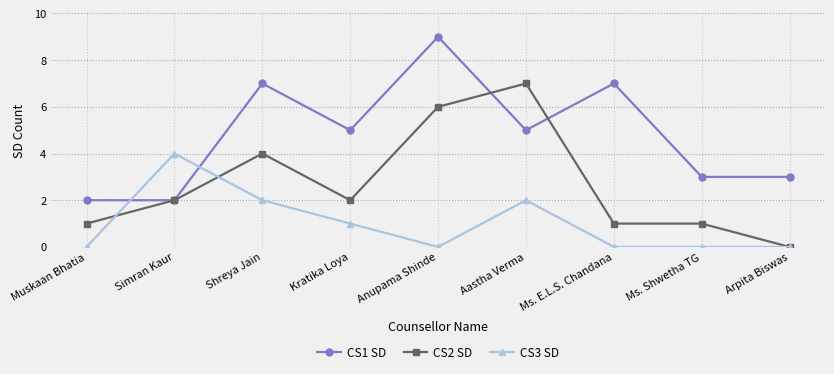

Which category has the highest value across all series?

Anupama Shinde